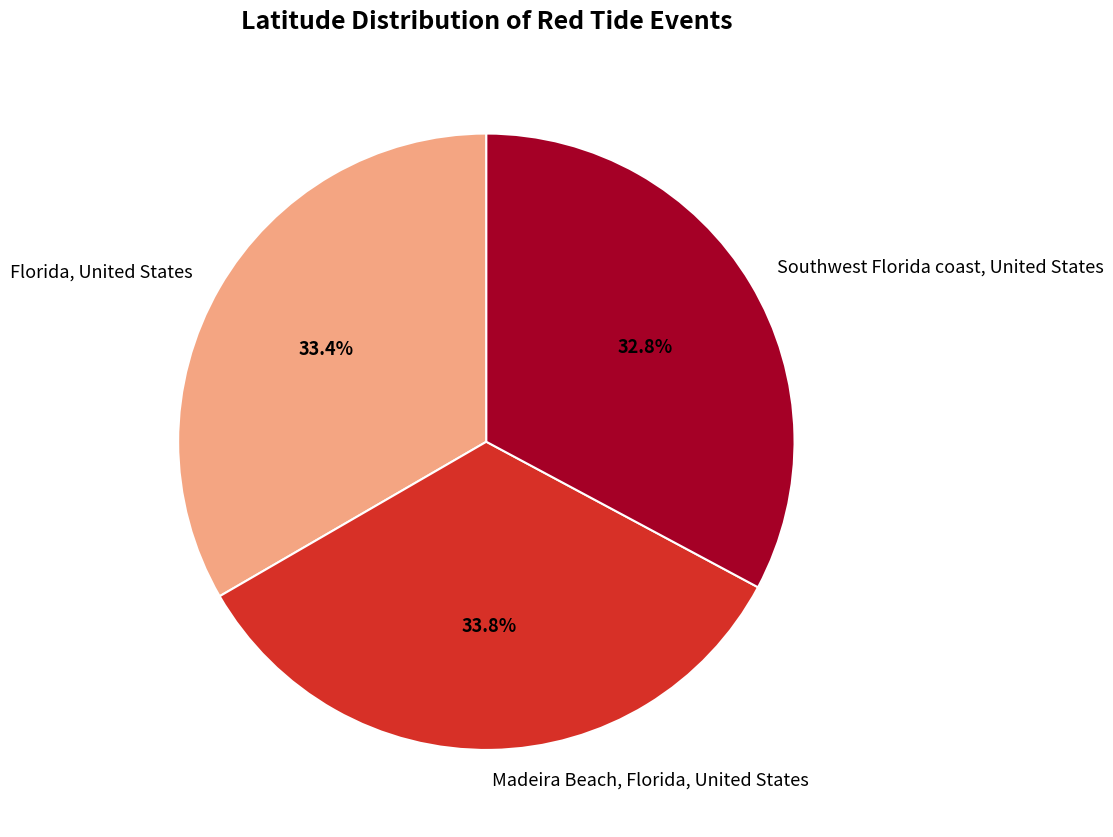

Which slice is the smallest?

Southwest Florida coast, United States